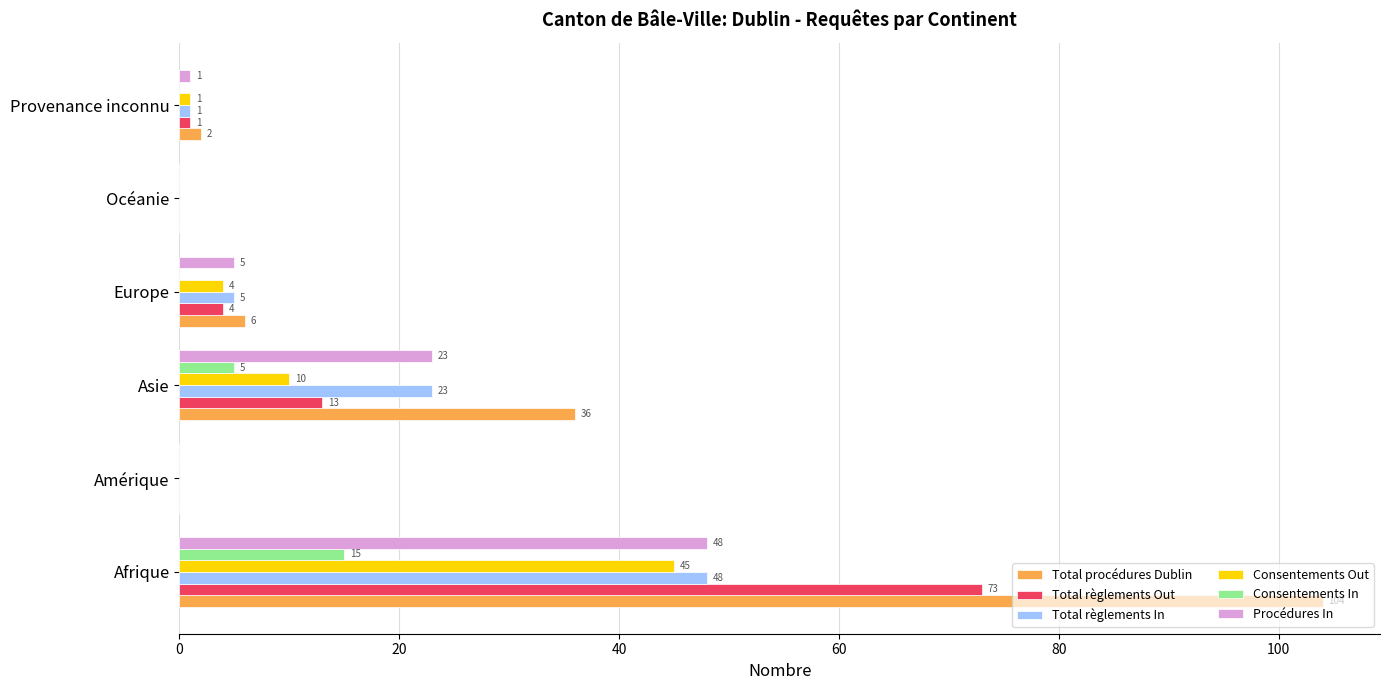

At which category is the sum across all series the highest?

Afrique